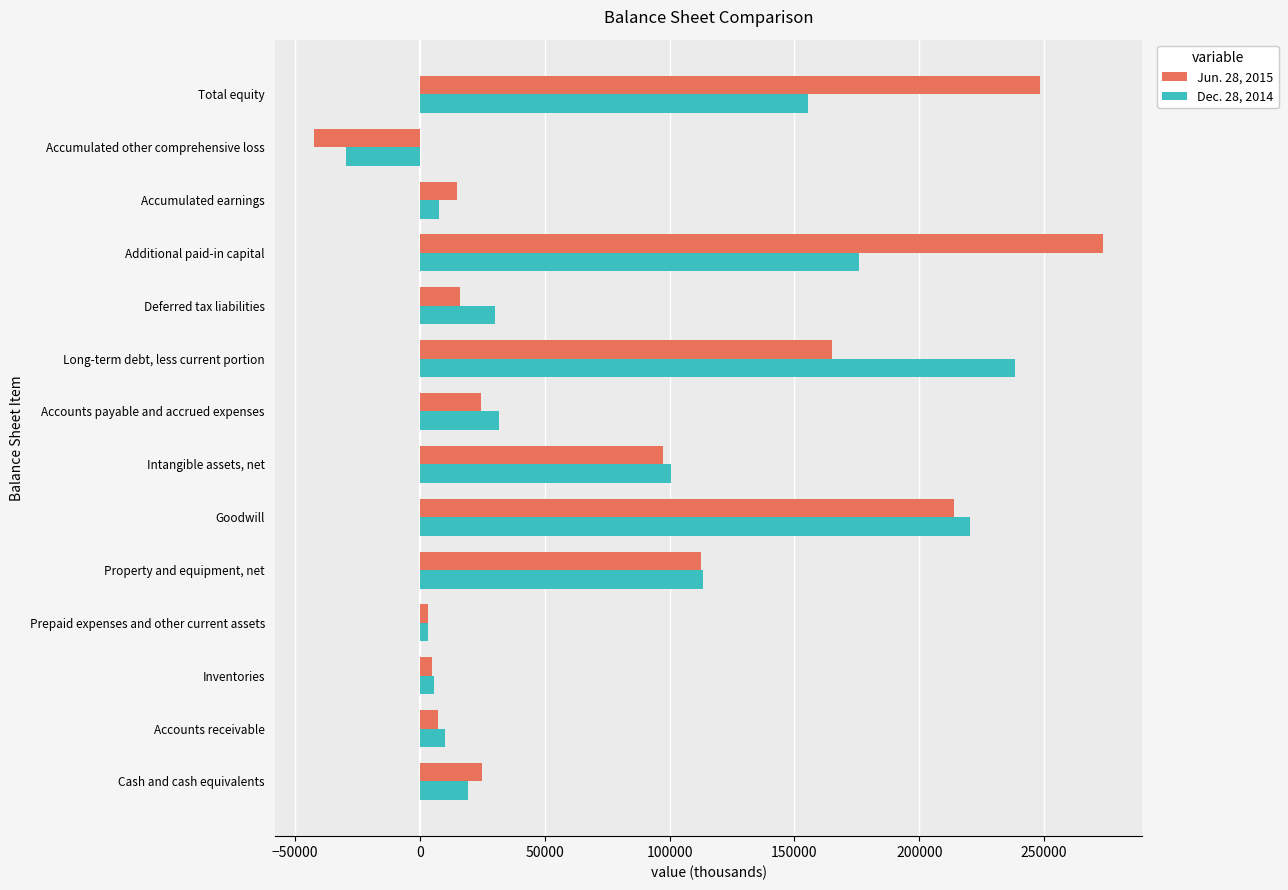

At which category is the sum across all series the highest?

Additional paid-in capital